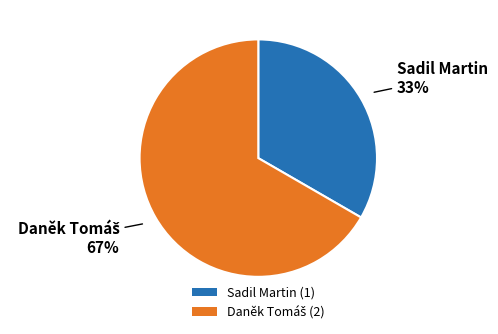

To the nearest percent, what percentage of the pie is Sadil Martin (1)?

33%